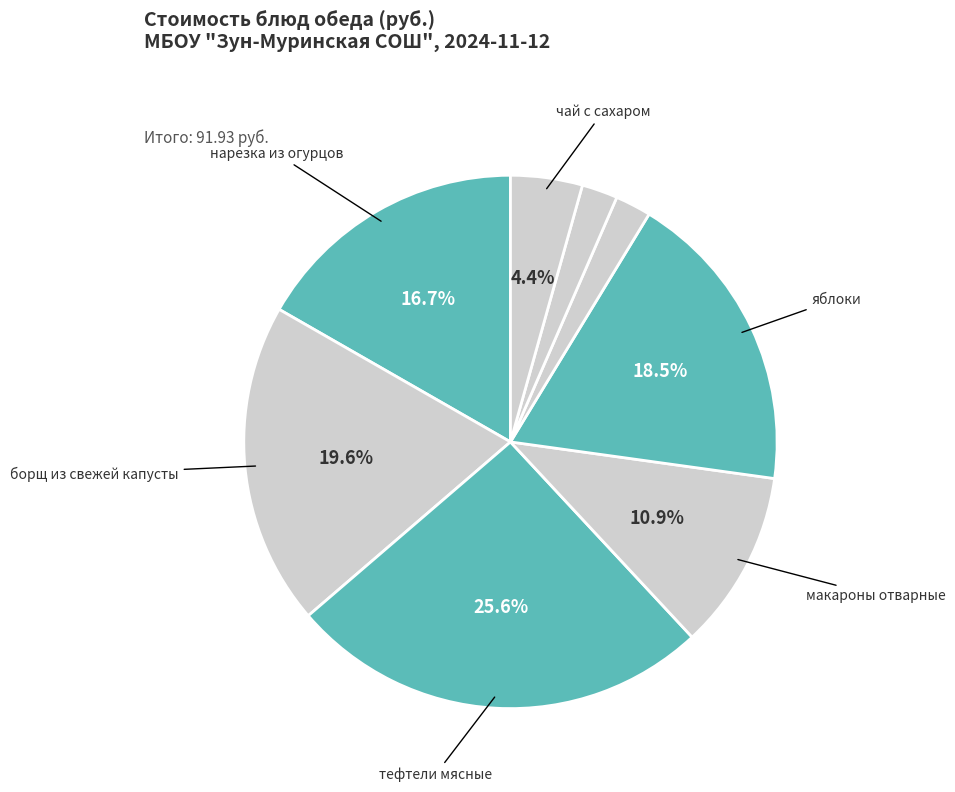

How many segments does this pie chart have?

8